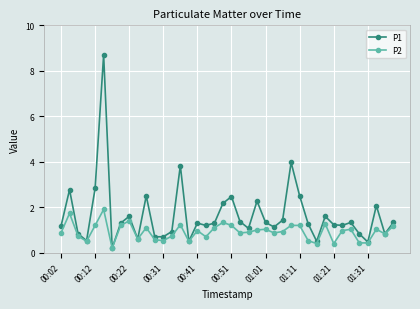

Which series has the widest spread of values?

P1